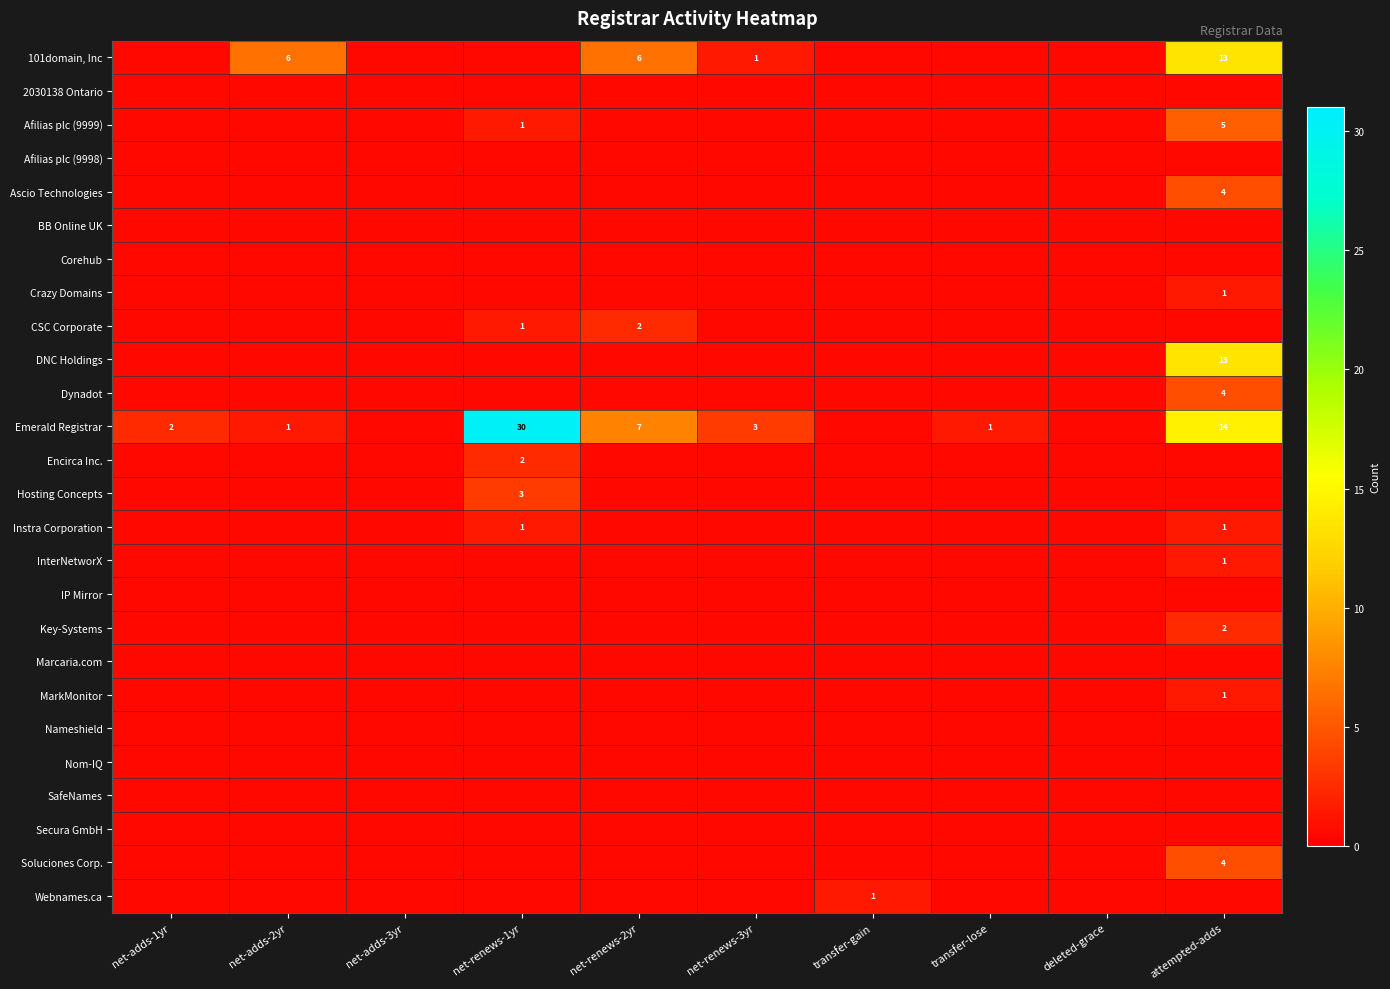

Count the Hosting Concepts values in the range 0 to 1.

9